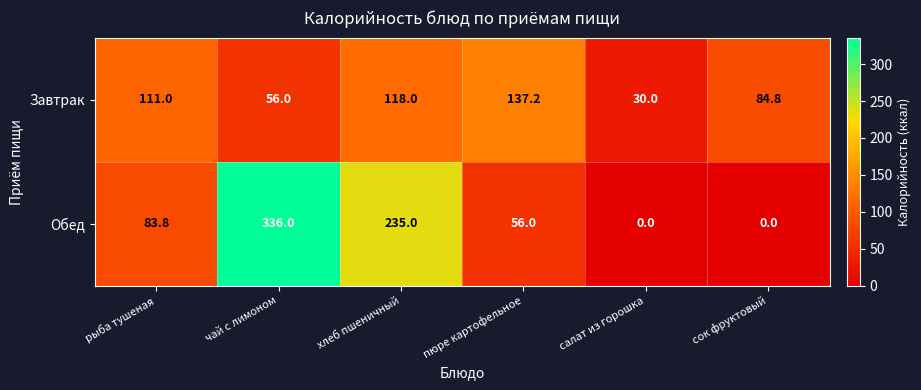

Where is Обед nearest to the value 168?

хлеб пшеничный